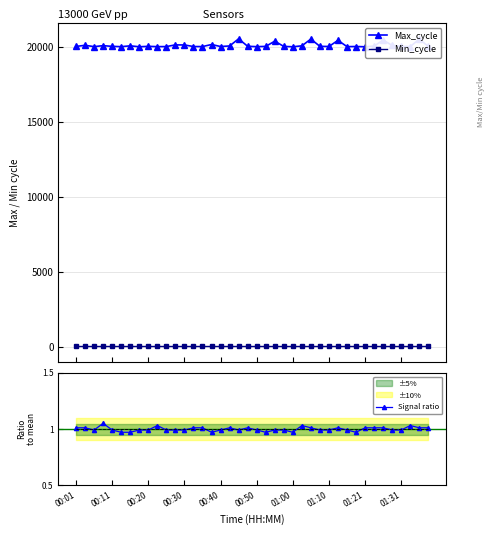

True or false: Max_cycle and Min_cycle intersect in this chart.

False